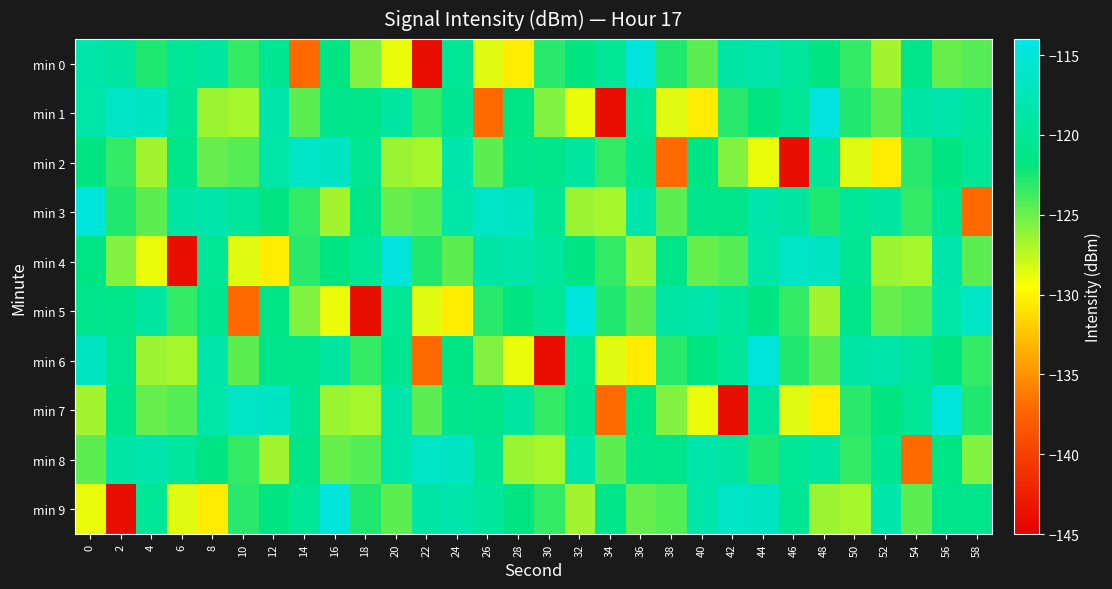

Reading left to right, what are all the values shown in this chart?

min 0: 0=-118.4	2=-119.3	4=-122.7	6=-120.0	8=-119.3	10=-123.3	12=-120.4	14=-137.0	16=-121.5	18=-125.7	20=-128.9	22=-143.8	24=-120.0	26=-128.5	28=-130.4	30=-123.0	32=-121.7	34=-120.0	36=-114.8	38=-122.7	40=-124.5	42=-119.0	44=-118.4	46=-119.6	48=-121.6	50=-123.3	52=-126.7	54=-121.1	56=-124.9	58=-124.3
min 1: 0=-118.6	2=-116.4	4=-116.8	6=-120.3	8=-126.4	10=-126.8	12=-118.3	14=-124.5	16=-120.8	18=-121.0	20=-119.3	22=-123.3	24=-120.4	26=-137.0	28=-121.5	30=-125.7	32=-128.9	34=-143.8	36=-120.0	38=-128.5	40=-130.4	42=-123.0	44=-121.7	46=-120.0	48=-114.8	50=-122.7	52=-124.5	54=-119.0	56=-118.4	58=-119.6
min 2: 0=-121.6	2=-123.3	4=-126.7	6=-121.1	8=-124.9	10=-124.3	12=-118.6	14=-116.4	16=-116.8	18=-120.3	20=-126.4	22=-126.8	24=-118.3	26=-124.5	28=-120.8	30=-121.0	32=-119.3	34=-123.3	36=-120.4	38=-137.0	40=-121.5	42=-125.7	44=-128.9	46=-143.8	48=-120.0	50=-128.5	52=-130.4	54=-123.0	56=-121.7	58=-120.0
min 3: 0=-114.8	2=-122.7	4=-124.5	6=-119.0	8=-118.4	10=-119.6	12=-121.6	14=-123.3	16=-126.7	18=-121.1	20=-124.9	22=-124.3	24=-118.6	26=-116.4	28=-116.8	30=-120.3	32=-126.4	34=-126.8	36=-118.3	38=-124.5	40=-120.8	42=-121.0	44=-118.4	46=-119.3	48=-122.7	50=-120.0	52=-119.3	54=-123.3	56=-120.4	58=-137.0
min 4: 0=-121.5	2=-125.7	4=-128.9	6=-143.8	8=-120.0	10=-128.5	12=-130.4	14=-123.0	16=-121.7	18=-120.0	20=-114.8	22=-122.7	24=-124.5	26=-119.0	28=-118.4	30=-119.6	32=-121.6	34=-123.3	36=-126.7	38=-121.1	40=-124.9	42=-124.3	44=-118.6	46=-116.4	48=-116.8	50=-120.3	52=-126.4	54=-126.8	56=-118.3	58=-124.5
min 5: 0=-120.8	2=-121.0	4=-119.3	6=-123.3	8=-120.4	10=-137.0	12=-121.5	14=-125.7	16=-128.9	18=-143.8	20=-120.0	22=-128.5	24=-130.4	26=-123.0	28=-121.7	30=-120.0	32=-114.8	34=-122.7	36=-124.5	38=-119.0	40=-118.4	42=-119.6	44=-121.6	46=-123.3	48=-126.7	50=-121.1	52=-124.9	54=-124.3	56=-118.6	58=-116.4
min 6: 0=-116.8	2=-120.3	4=-126.4	6=-126.8	8=-118.3	10=-124.5	12=-120.8	14=-121.0	16=-119.3	18=-123.3	20=-120.4	22=-137.0	24=-121.5	26=-125.7	28=-128.9	30=-143.8	32=-120.0	34=-128.5	36=-130.4	38=-123.0	40=-121.7	42=-120.0	44=-114.8	46=-122.7	48=-124.5	50=-119.0	52=-118.4	54=-119.6	56=-121.6	58=-123.3
min 7: 0=-126.7	2=-121.1	4=-124.9	6=-124.3	8=-118.6	10=-116.4	12=-116.8	14=-120.3	16=-126.4	18=-126.8	20=-118.3	22=-124.5	24=-120.8	26=-121.0	28=-119.3	30=-123.3	32=-120.4	34=-137.0	36=-121.5	38=-125.7	40=-128.9	42=-143.8	44=-120.0	46=-128.5	48=-130.4	50=-123.0	52=-121.7	54=-120.0	56=-114.8	58=-122.7
min 8: 0=-124.5	2=-119.0	4=-118.4	6=-119.6	8=-121.6	10=-123.3	12=-126.7	14=-121.1	16=-124.9	18=-124.3	20=-118.6	22=-116.4	24=-116.8	26=-120.3	28=-126.4	30=-126.8	32=-118.3	34=-124.5	36=-120.8	38=-121.0	40=-118.4	42=-119.3	44=-122.7	46=-120.0	48=-119.3	50=-123.3	52=-120.4	54=-137.0	56=-121.5	58=-125.7
min 9: 0=-128.9	2=-143.8	4=-120.0	6=-128.5	8=-130.4	10=-123.0	12=-121.7	14=-120.0	16=-114.8	18=-122.7	20=-124.5	22=-119.0	24=-118.4	26=-119.6	28=-121.6	30=-123.3	32=-126.7	34=-121.1	36=-124.9	38=-124.3	40=-118.6	42=-116.4	44=-116.8	46=-120.3	48=-126.4	50=-126.8	52=-118.3	54=-124.5	56=-120.8	58=-121.0